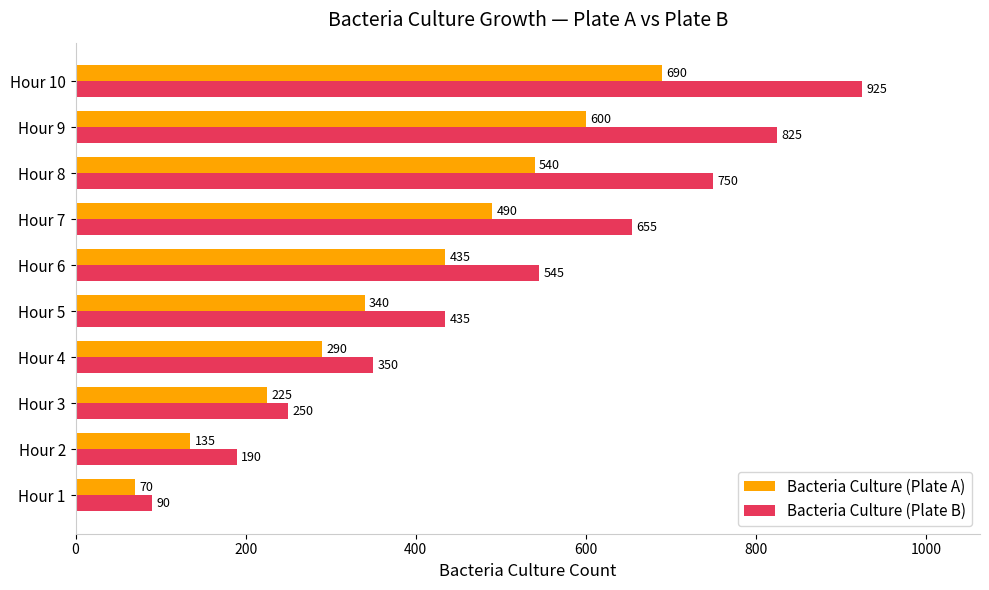

What is the sum of the Bacteria Culture (Plate A) values at Hour 1 and Hour 9?

670